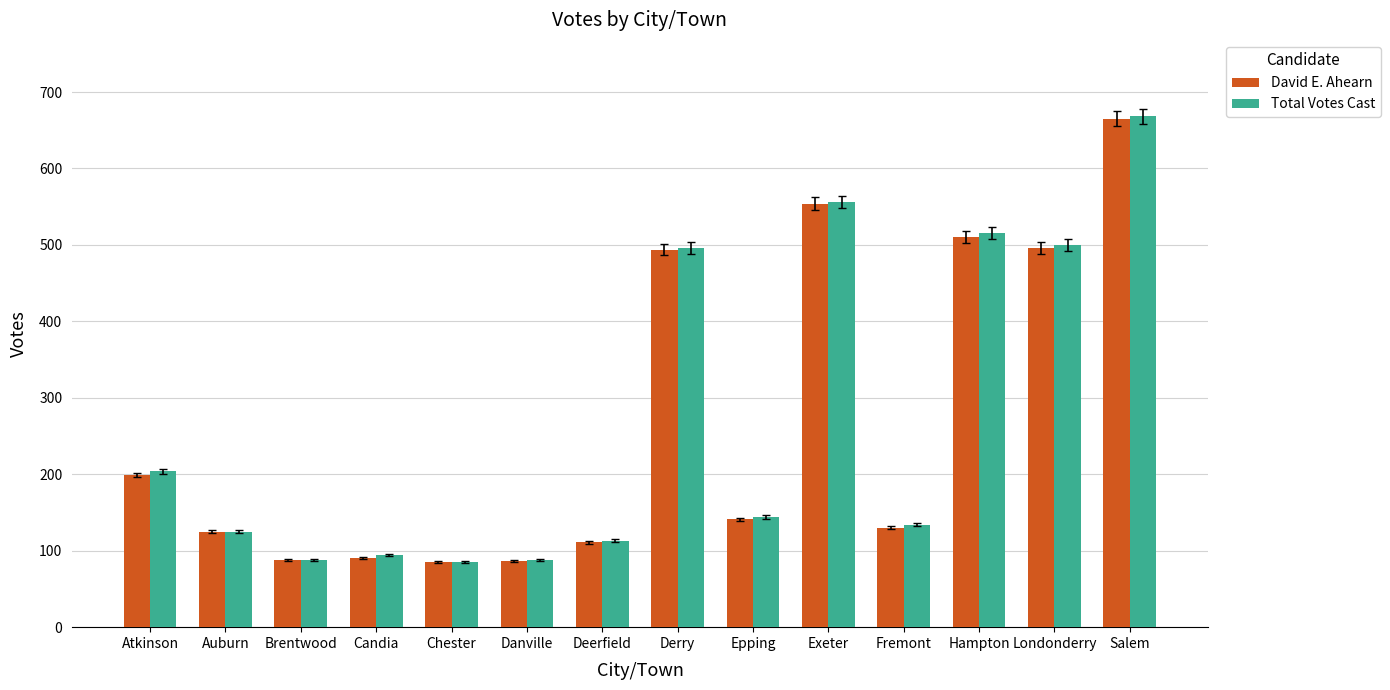

Between Fremont and Hampton, which series saw the biggest shift?

Total Votes Cast